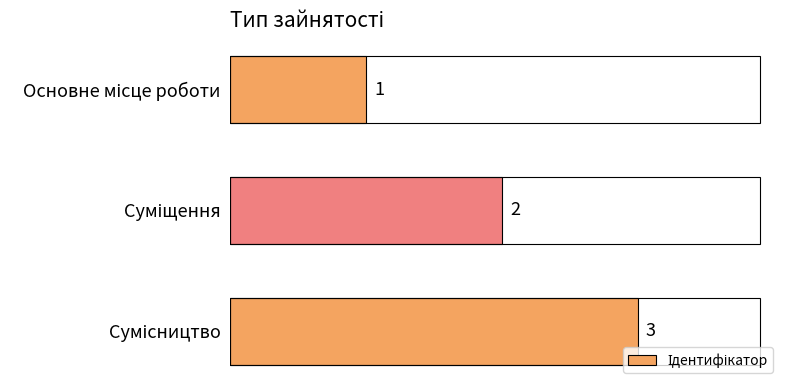

Count the values in the range 1 to 3.

3